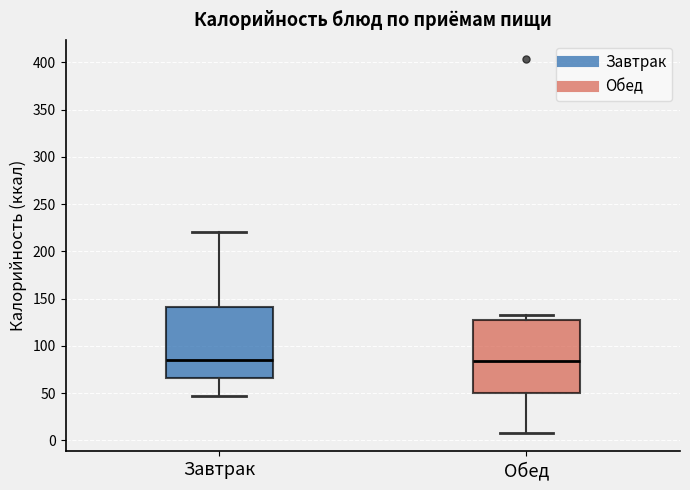

Reading left to right, transcribe this box plot: for each box, give where its median line is, the range the box spans, and where its two whiskers end, as read against the y-axis. The values are not printed on the chart, so give them approximately, as read against the axis.

Завтрак: median 85, box 65 to 140, whiskers 45 to 220
Обед: median 85, box 50 to 130, whiskers 10 to 135